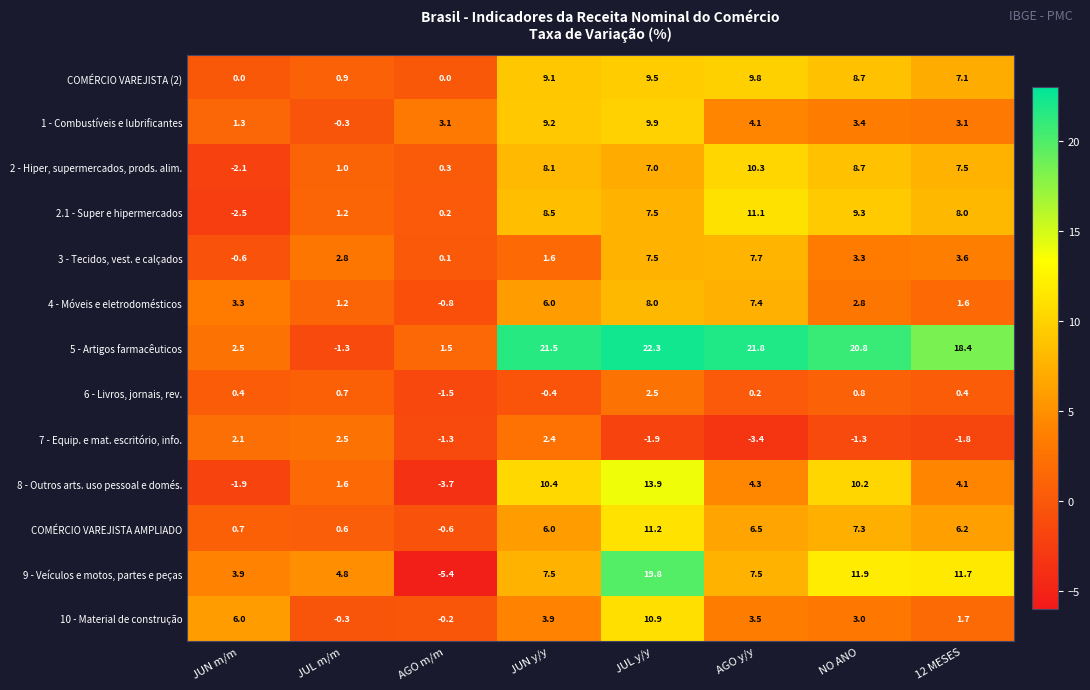

Which series has the largest total across all categories?

5 - Artigos farmacêuticos